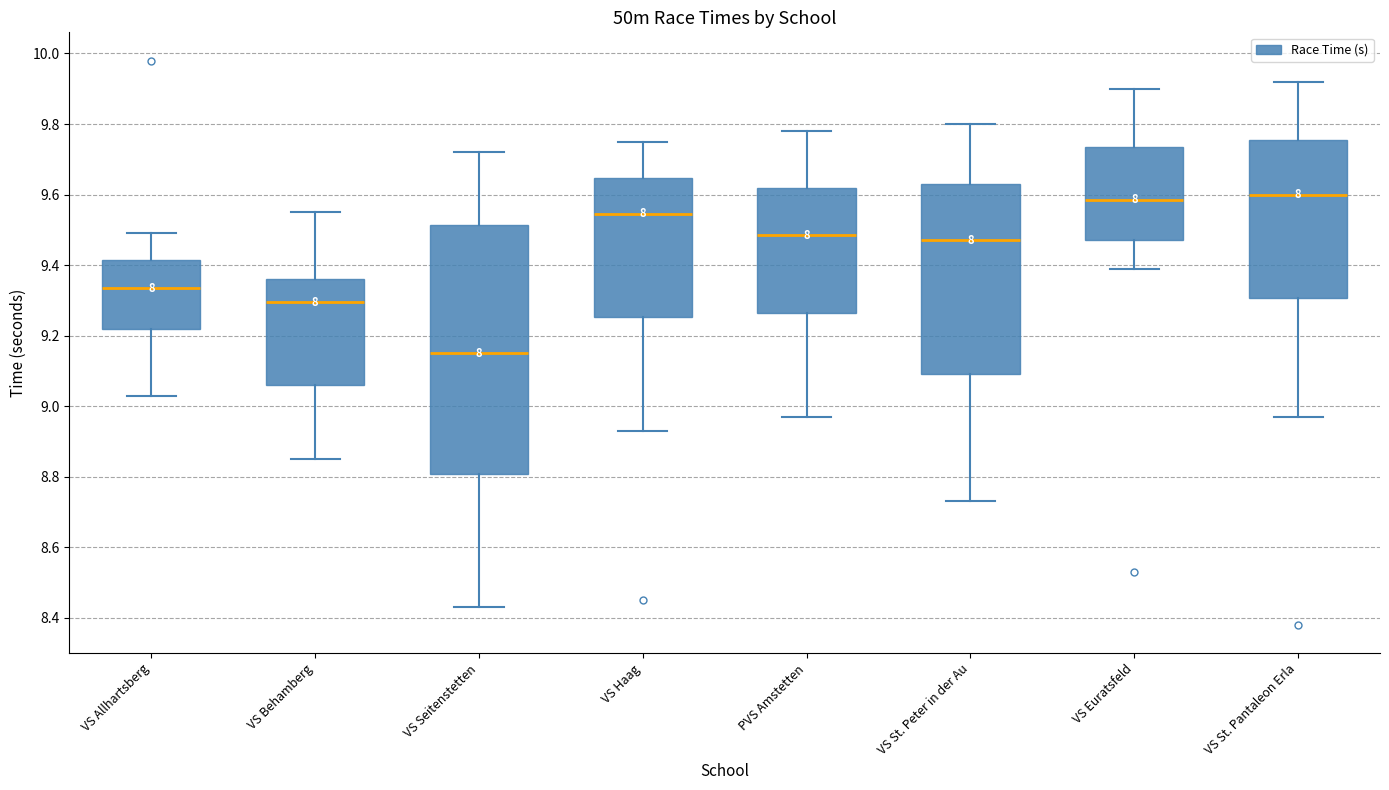

Reading left to right, transcribe this box plot: for each box, give where its median line is, the range the box spans, and where its two whiskers end, as read against the y-axis. The values are not printed on the chart, so give them approximately, as read against the axis.

VS Allhartsberg: median 9.34, box 9.22 to 9.42, whiskers 9.04 to 9.50
VS Behamberg: median 9.30, box 9.06 to 9.36, whiskers 8.86 to 9.56
VS Seitenstetten: median 9.16, box 8.80 to 9.52, whiskers 8.44 to 9.72
VS Haag: median 9.54, box 9.26 to 9.64, whiskers 8.94 to 9.76
PVS Amstetten: median 9.48, box 9.26 to 9.62, whiskers 8.98 to 9.78
VS St. Peter in der Au: median 9.48, box 9.10 to 9.64, whiskers 8.74 to 9.80
VS Euratsfeld: median 9.58, box 9.48 to 9.74, whiskers 9.40 to 9.90
VS St. Pantaleon Erla: median 9.60, box 9.30 to 9.76, whiskers 8.98 to 9.92